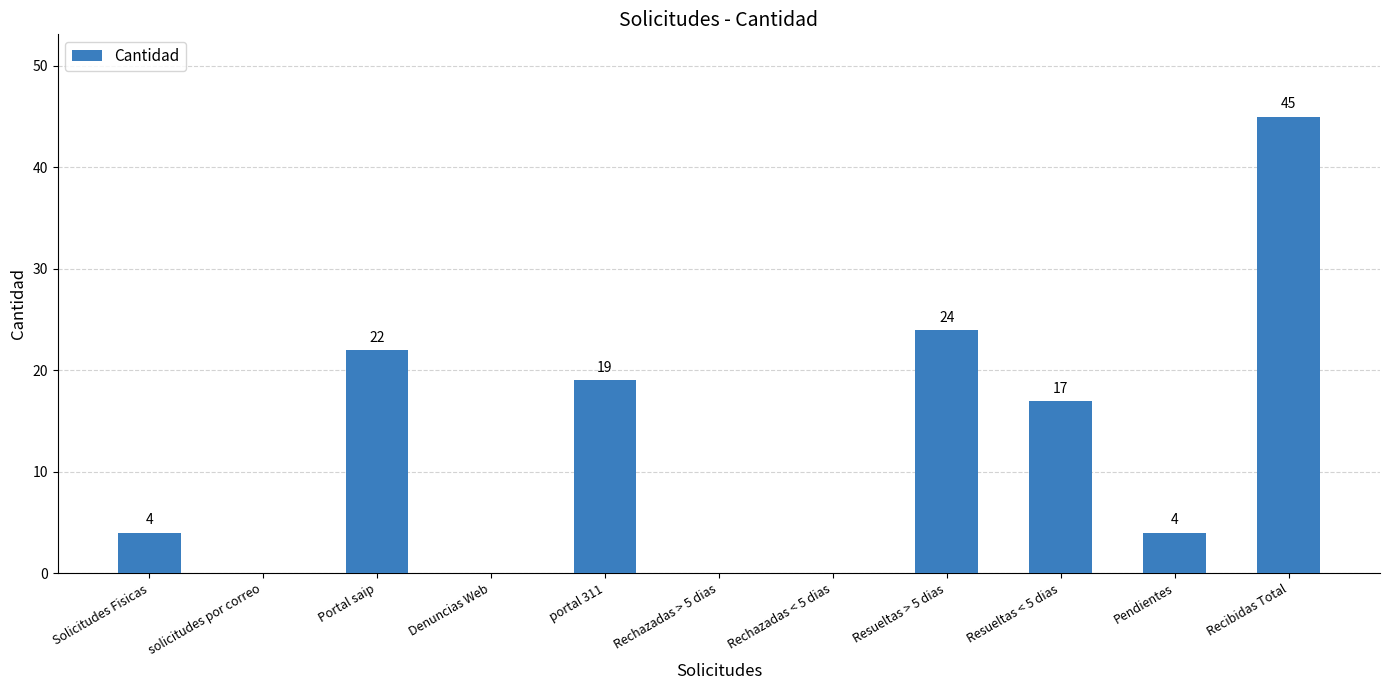

Count the number of categories in the chart.

11